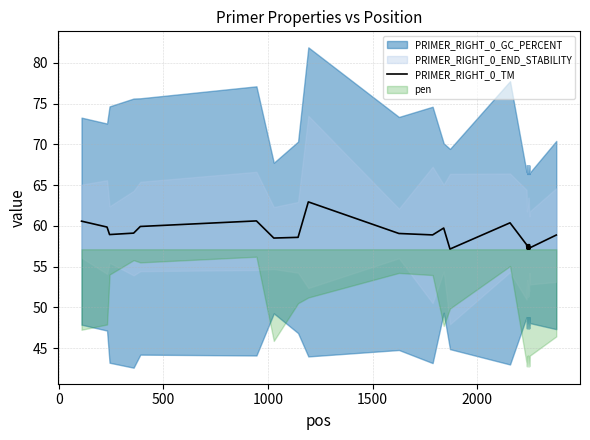

What is the minimum value for PRIMER_RIGHT_0_TM?

57.1